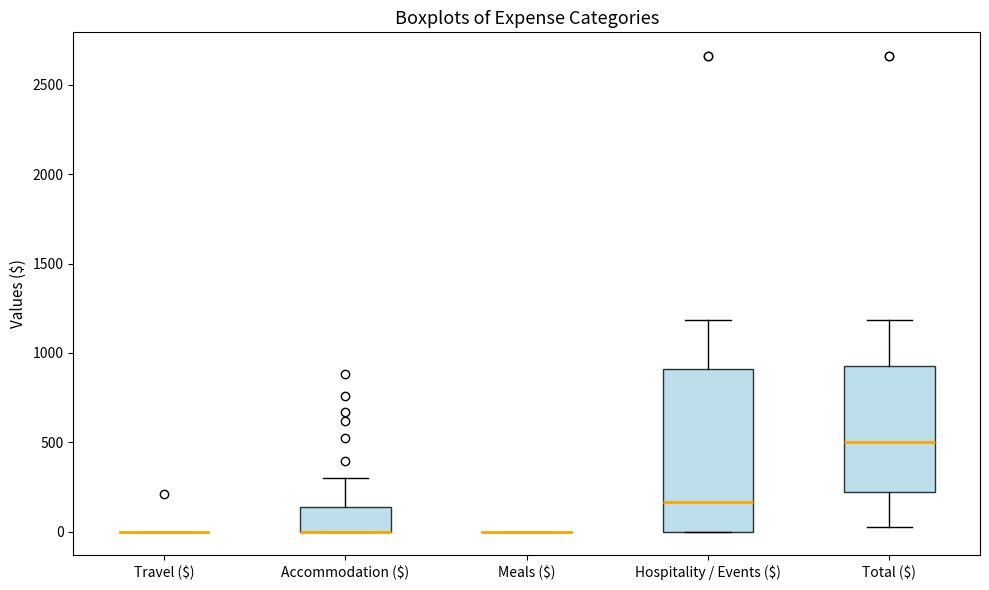

Which box is the tallest, from its lower edge to its upper edge?

Hospitality / Events ($)